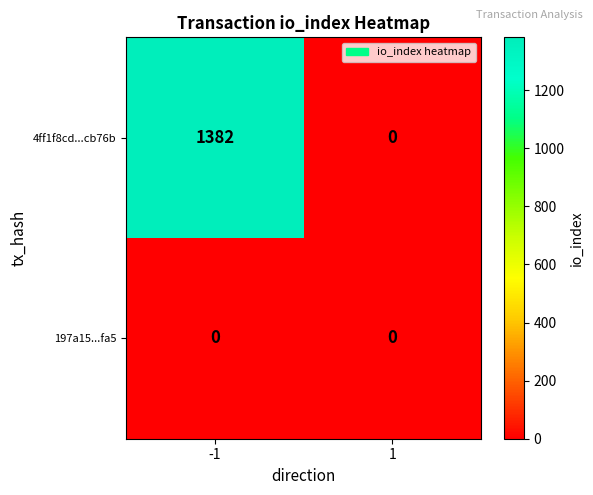

At which category is the sum across all series the highest?

-1